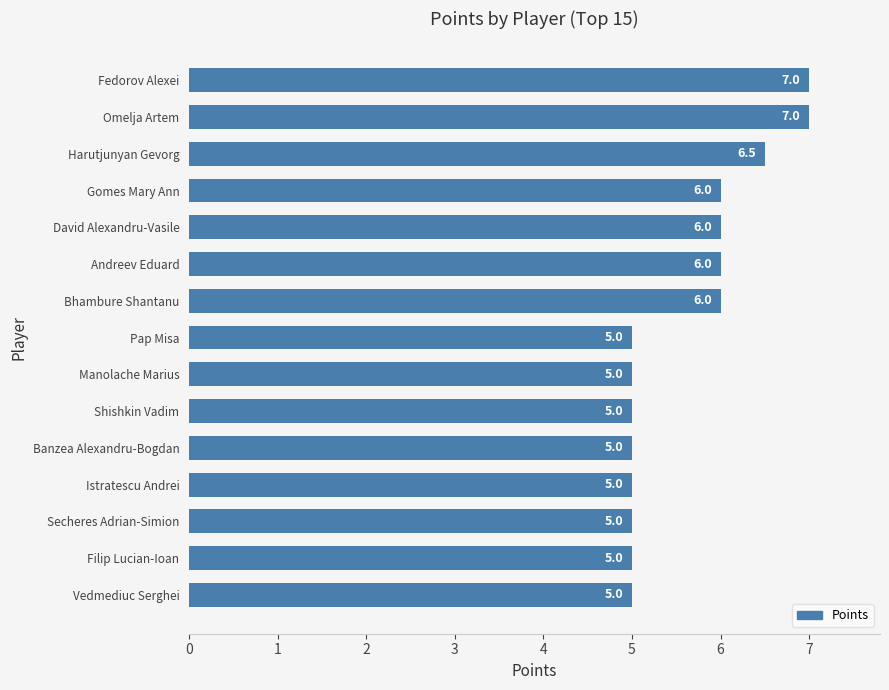

Reading top to bottom, transcribe all the data shown in this chart.

Fedorov Alexei=7.0	Omelja Artem=7.0	Harutjunyan Gevorg=6.5	Gomes Mary Ann=6.0	David Alexandru-Vasile=6.0	Andreev Eduard=6.0	Bhambure Shantanu=6.0	Pap Misa=5.0	Manolache Marius=5.0	Shishkin Vadim=5.0	Banzea Alexandru-Bogdan=5.0	Istratescu Andrei=5.0	Secheres Adrian-Simion=5.0	Filip Lucian-Ioan=5.0	Vedmediuc Serghei=5.0